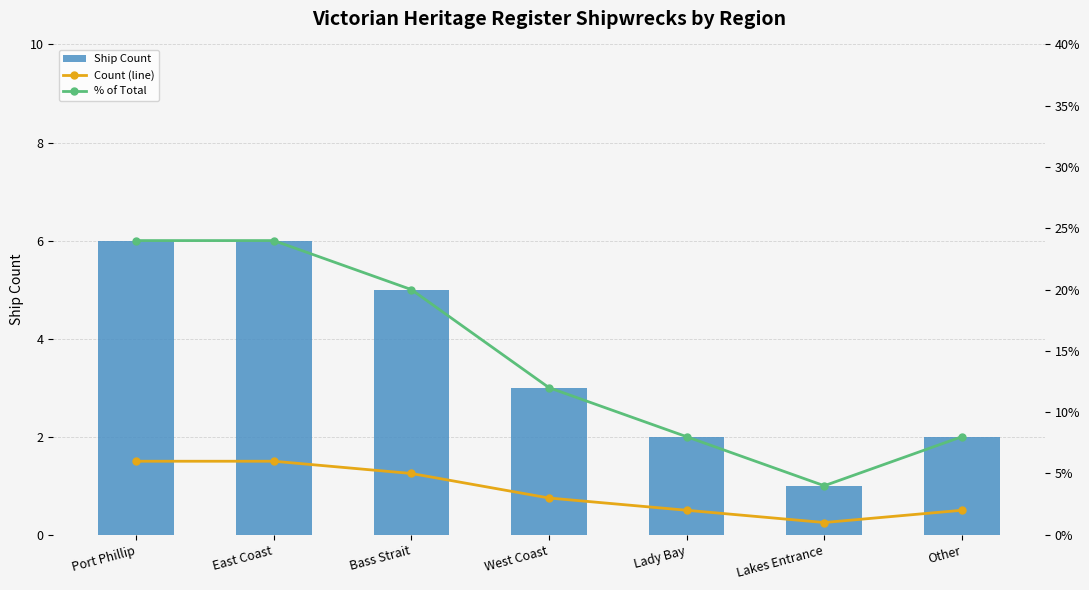

The value of Ship Count at Lady Bay is 1. True or false?

False